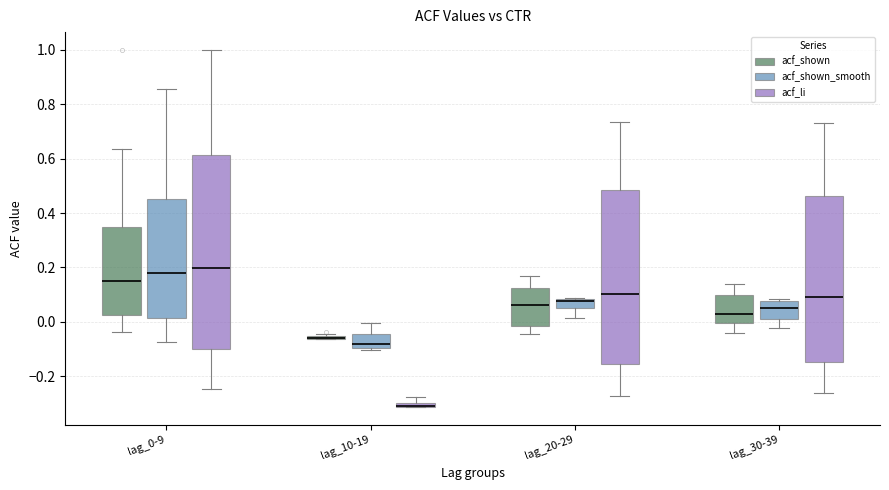

Where is the lower edge of the box for lag_10-19 (acf_shown_smooth) on the y-axis? The values are not printed on the chart, so give them approximately, as read against the axis.

-0.10